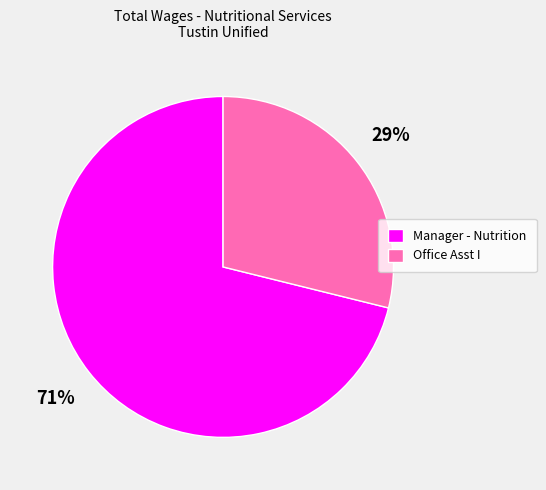

Is it true that Office Asst I is 29% of the pie?

True